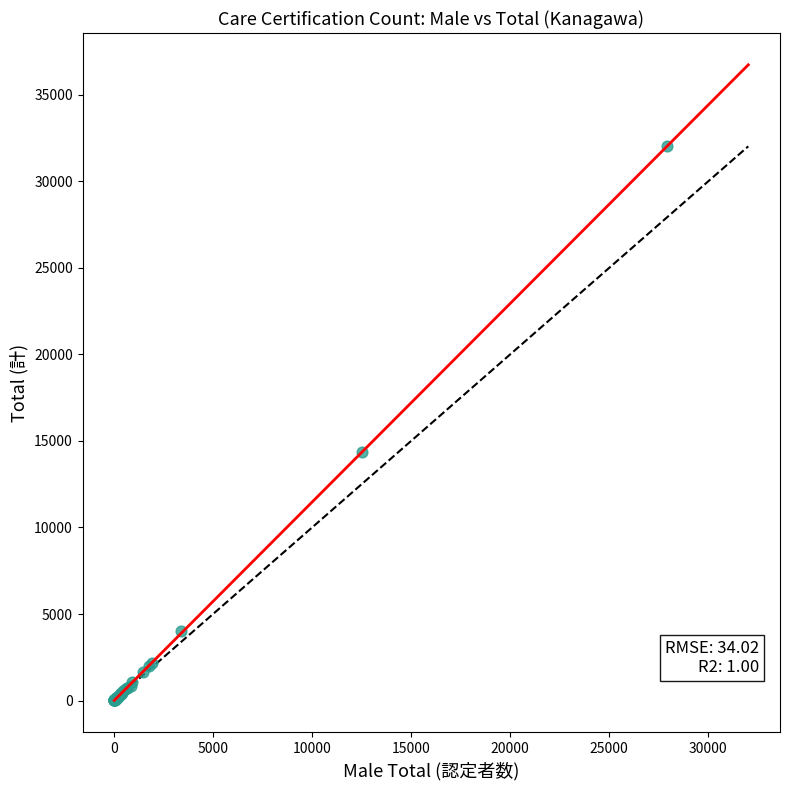

What Y value in the scatter plot is closest to 16018?

14362